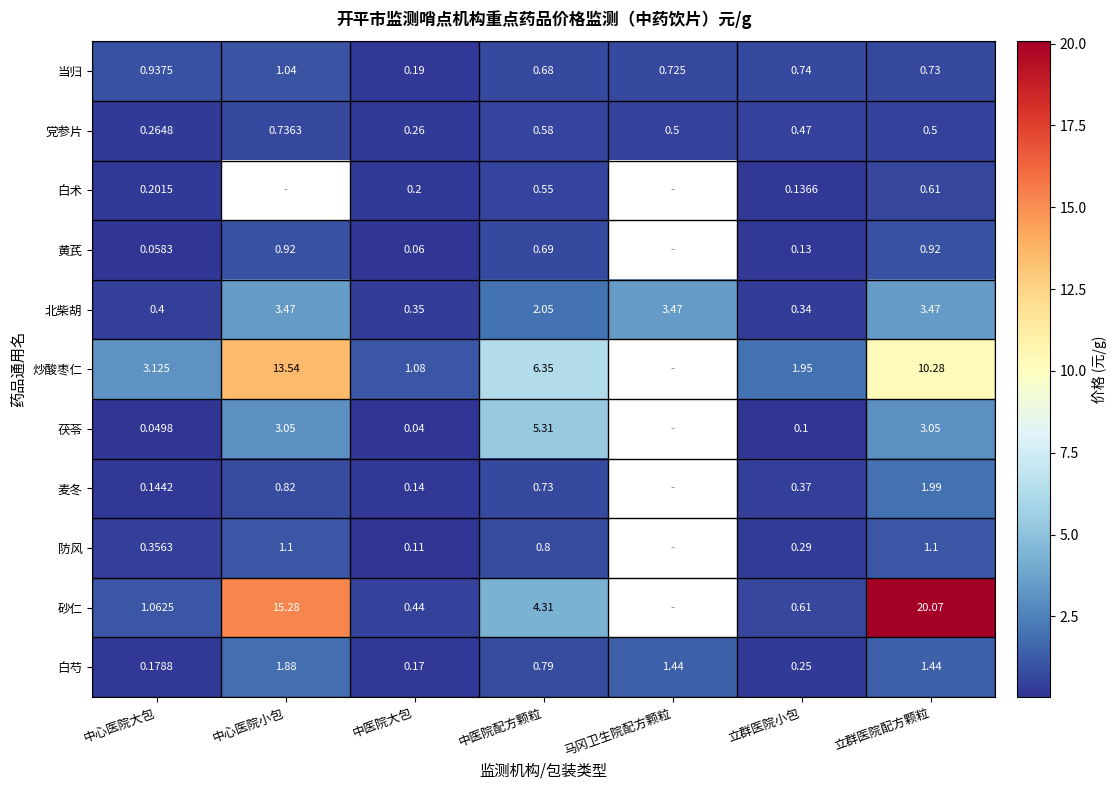

Which category has the lowest value in the 当归 series?

中医院大包